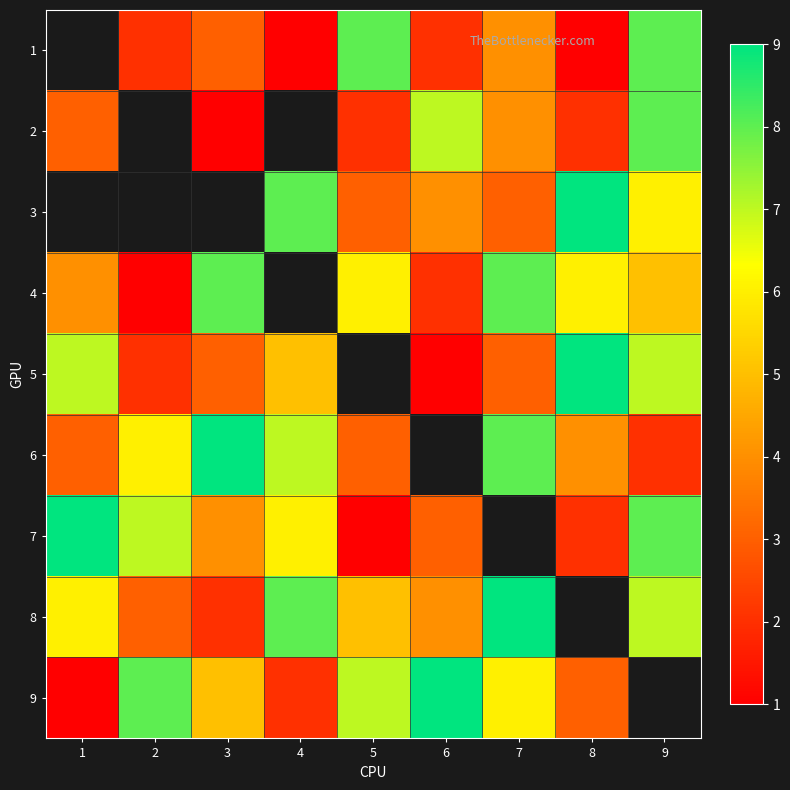

What is the minimum value shown in the chart?

1.0